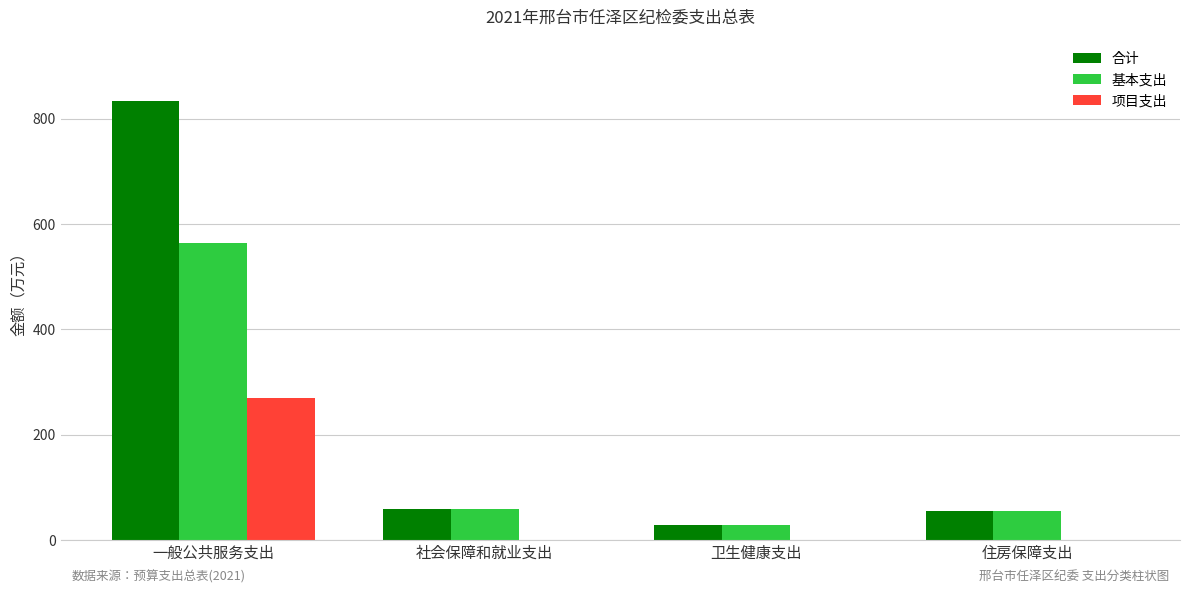

How many distinct data groups are displayed?

3